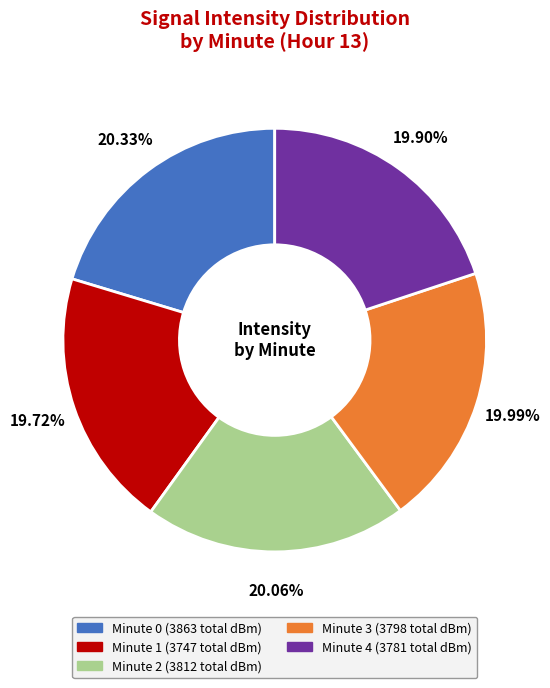

What is the ratio of the value at Minute 3 to the value at Minute 1?

1.0